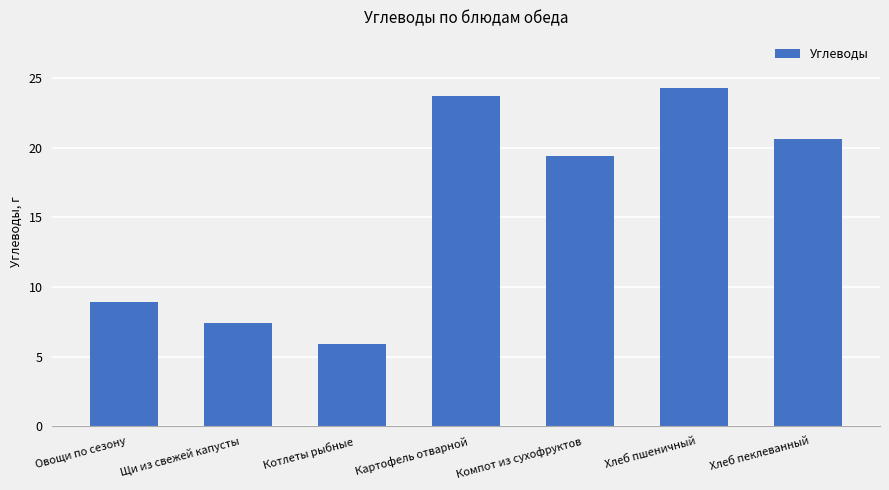

How many values are below 19?

3